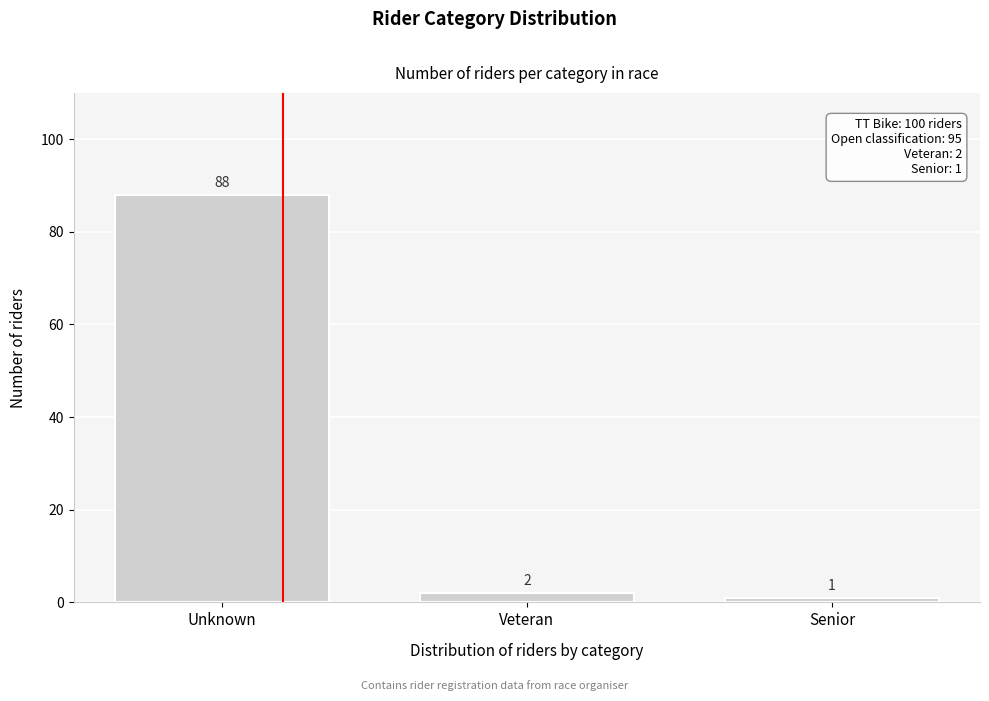

Reading right to left, list all the values displayed in this chart.

1	2	88